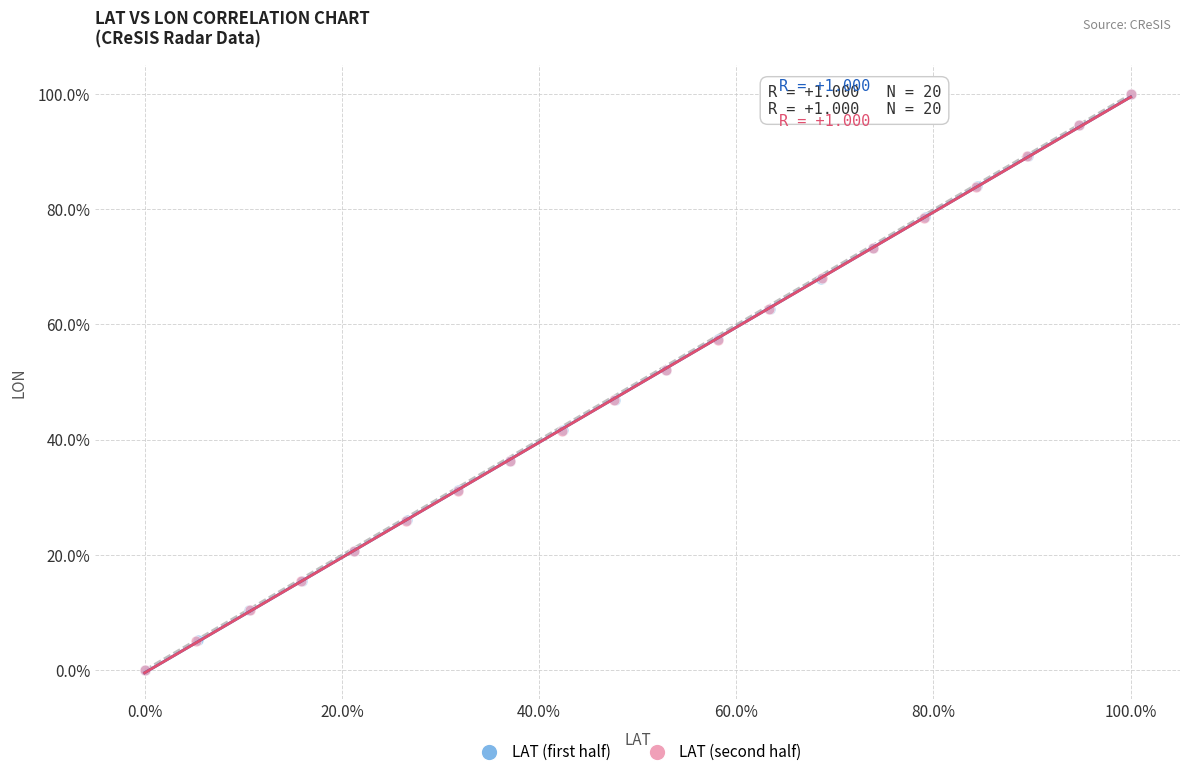

What are all the series names shown in the legend?

LAT (first half), LAT (second half)